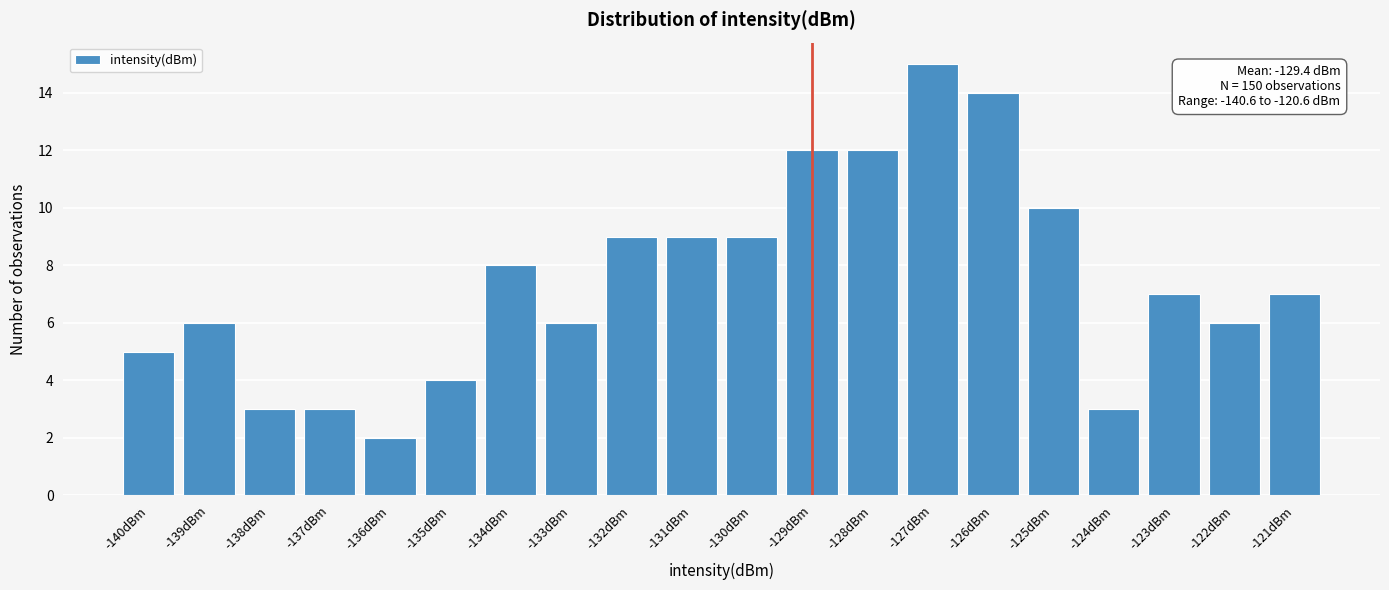

Reading right to left, transcribe all the data shown in this chart.

-121dBm=7	-122dBm=6	-123dBm=7	-124dBm=3	-125dBm=10	-126dBm=14	-127dBm=15	-128dBm=12	-129dBm=12	-130dBm=9	-131dBm=9	-132dBm=9	-133dBm=6	-134dBm=8	-135dBm=4	-136dBm=2	-137dBm=3	-138dBm=3	-139dBm=6	-140dBm=5